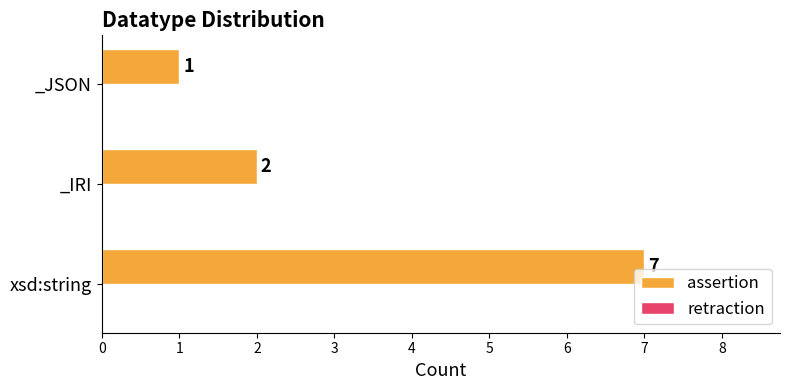

True or false: the data shows 1 at _JSON.

True